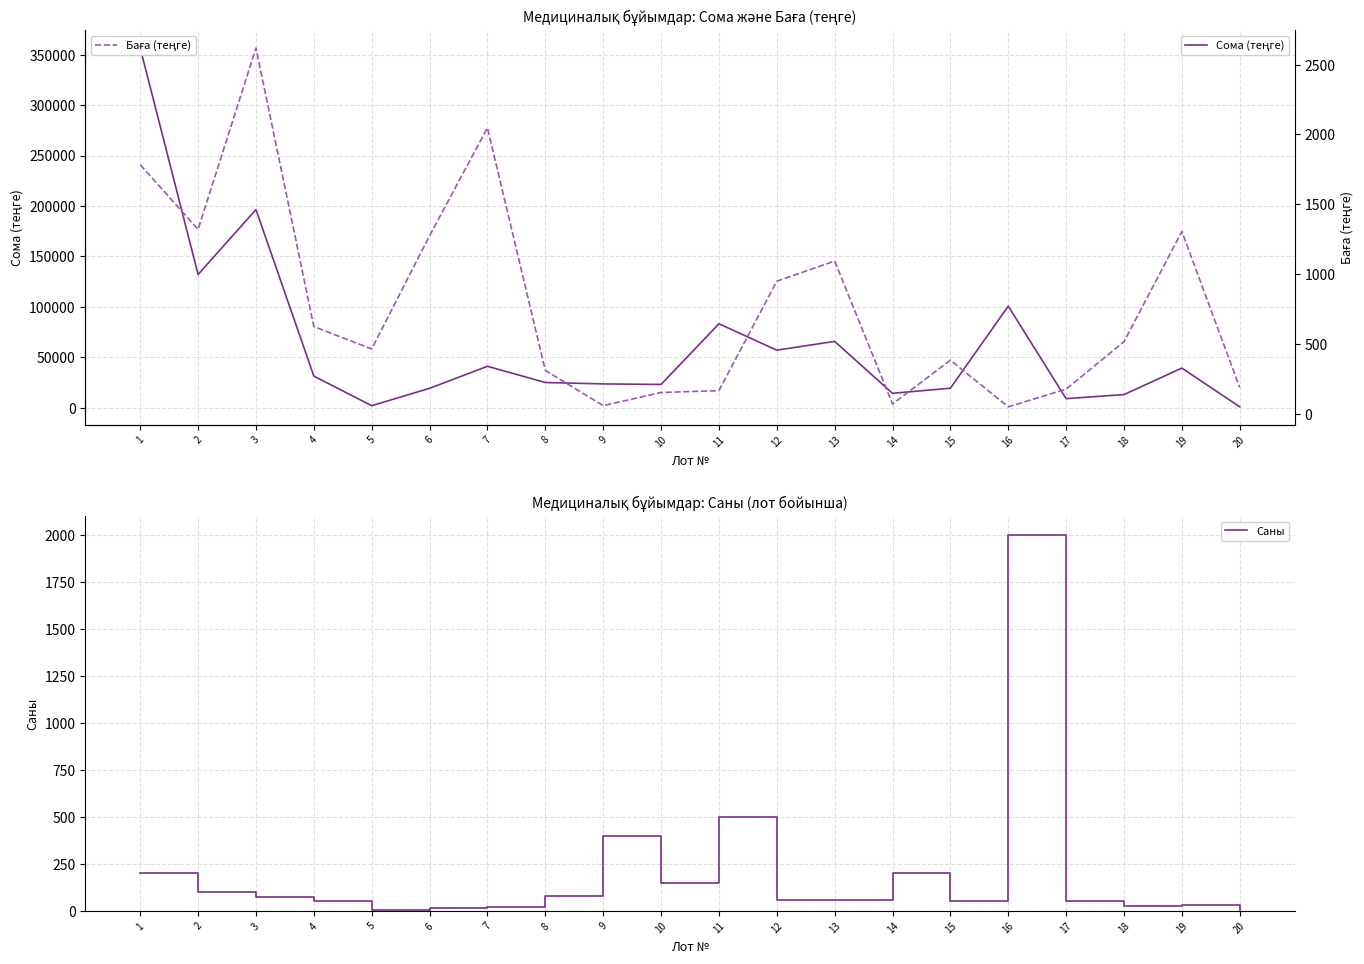

Is this an area chart (filled region under the line)?

No